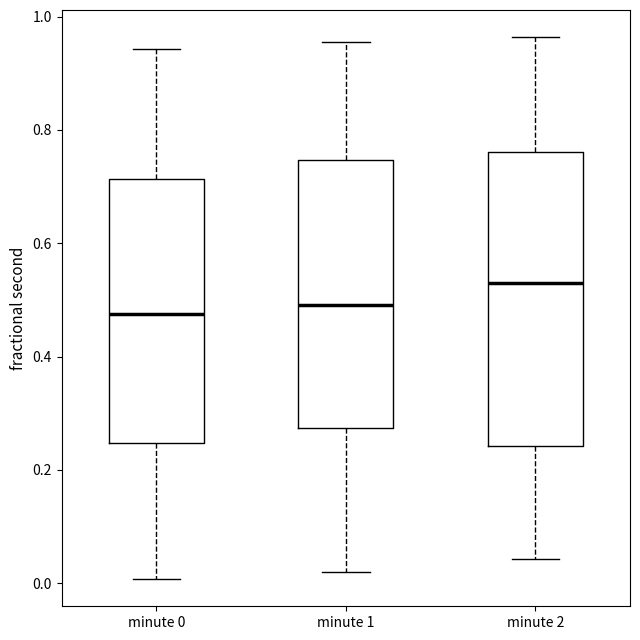

Reading left to right, read every box against the y-axis: the position of its median line, the range the box covers, and the ends of its whiskers. The values are not printed on the chart, so give them approximately, as read against the axis.

minute 0: median 0.48, box 0.24 to 0.72, whiskers 0.00 to 0.94
minute 1: median 0.50, box 0.28 to 0.74, whiskers 0.02 to 0.96
minute 2: median 0.54, box 0.24 to 0.76, whiskers 0.04 to 0.96